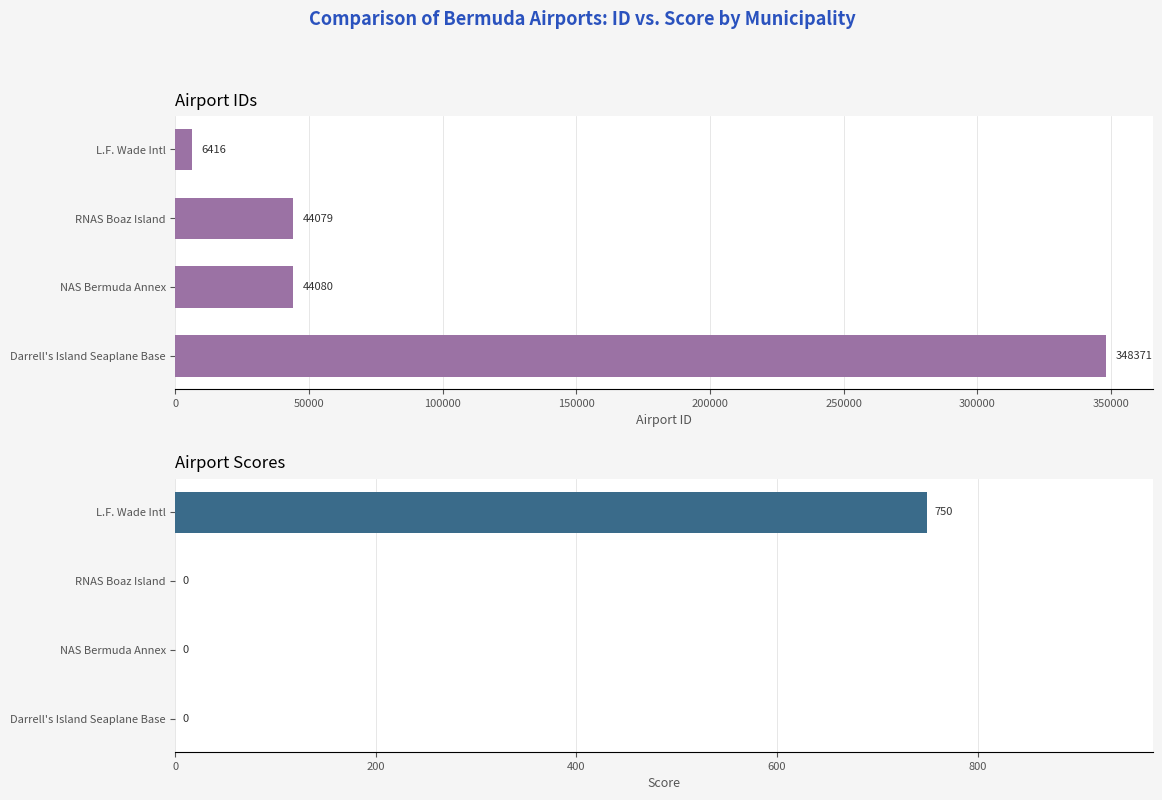

What is the sum of all Airport ID values?

442946